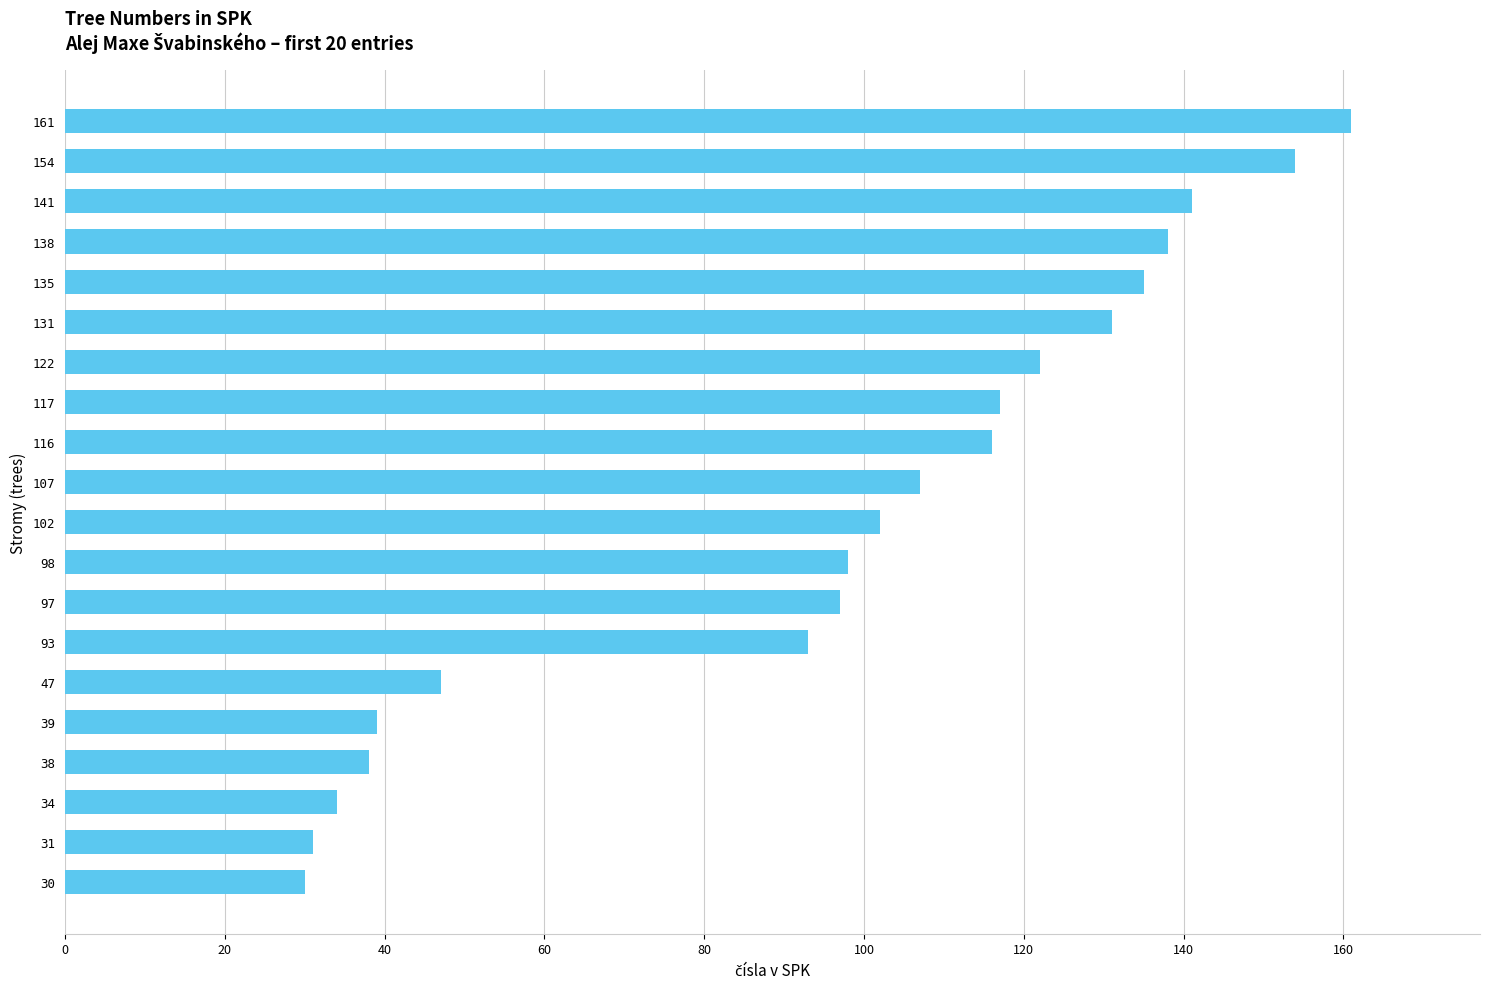

The chart shows a value of 66 at 47. True or false?

False